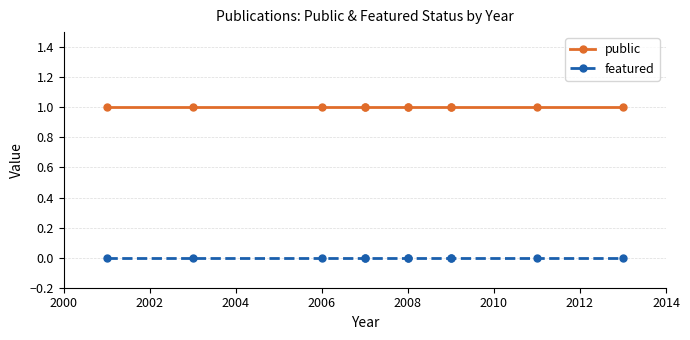

What are all the series names shown in the legend?

public, featured